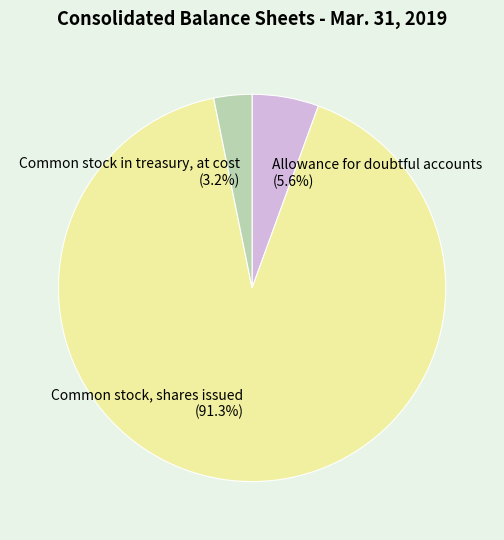

Is the sum of Common stock in treasury, at cost and Common stock, shares issued greater than half?

Yes